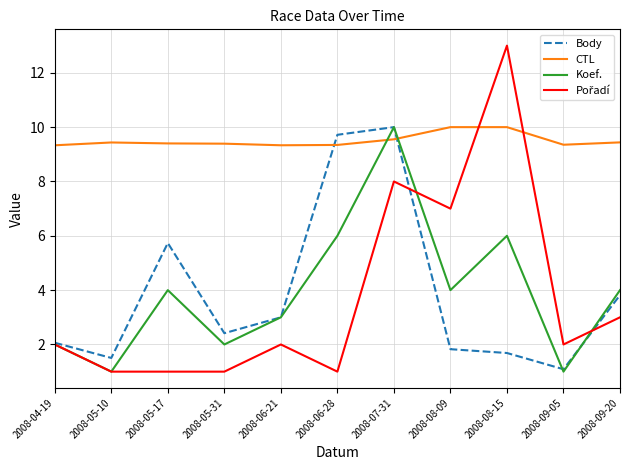

The Koef. series shows 2.0 at 2008-05-31. True or false?

True